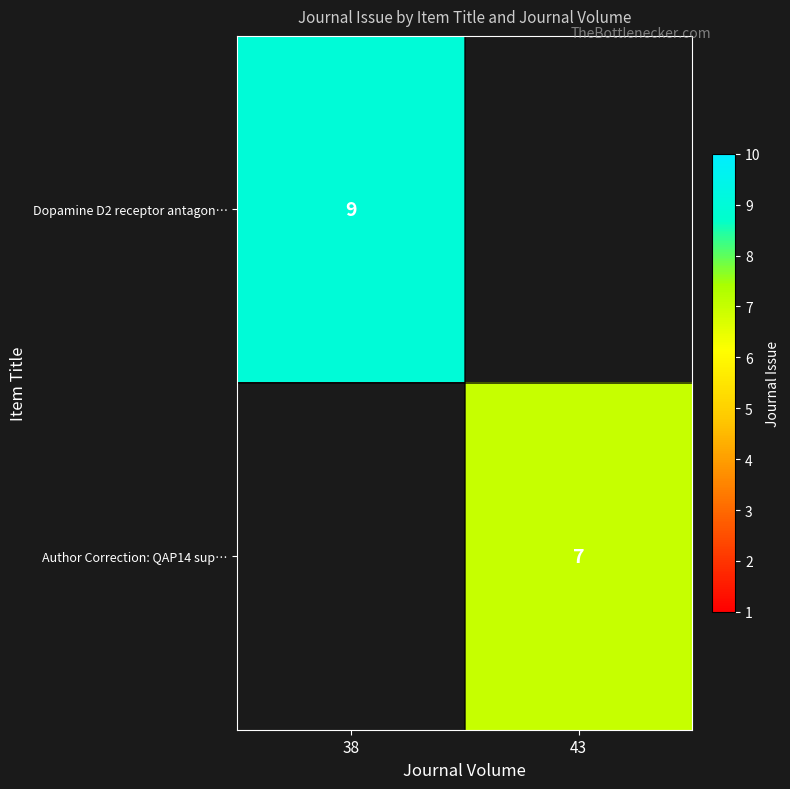

The value of Author Correction: QAP14 sup… at 43 is 10. True or false?

False